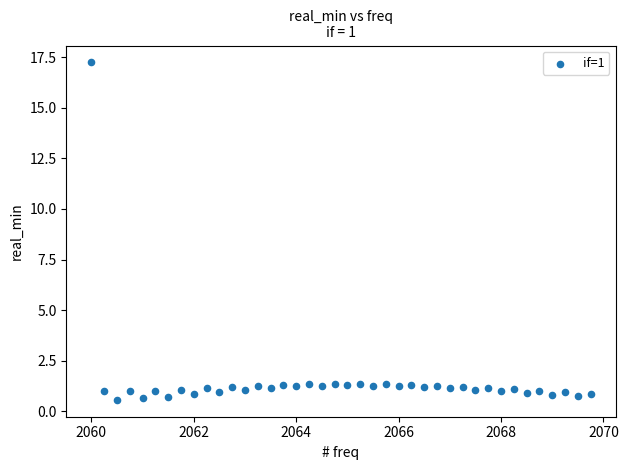

What is the range of Y values (max minus min)?

16.7